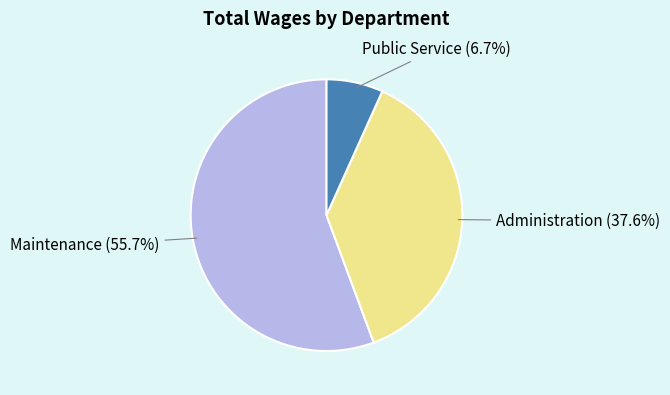

To the nearest percent, what portion does Administration represent?

38%